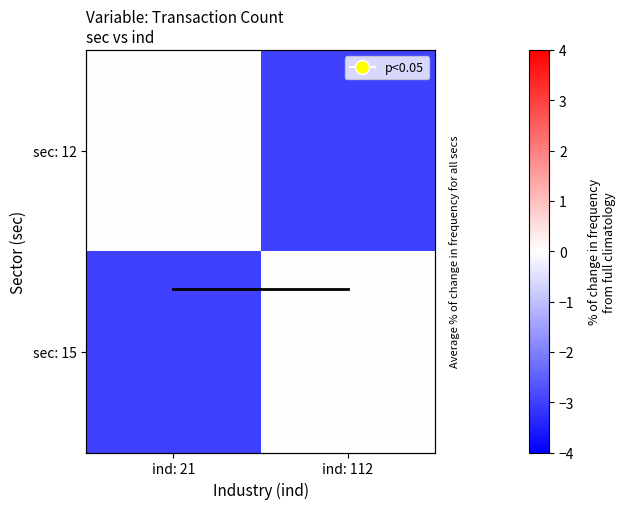

What is the total value across all series at ind: 21?

-2.3